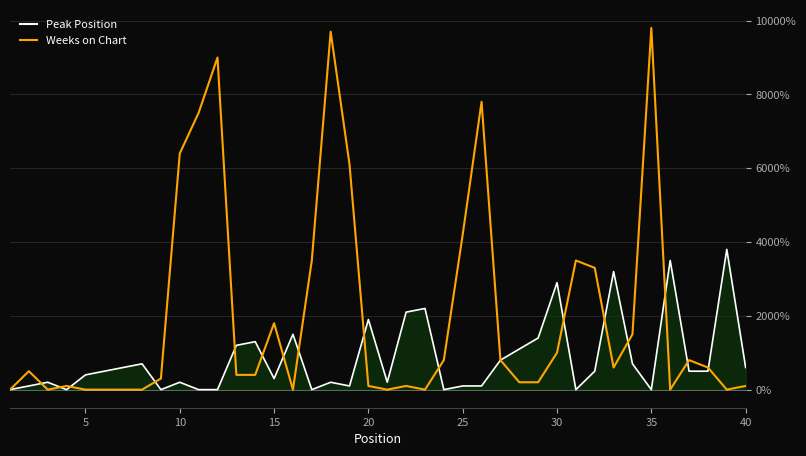

What is the highest value of the Weeks on Chart series?

9800